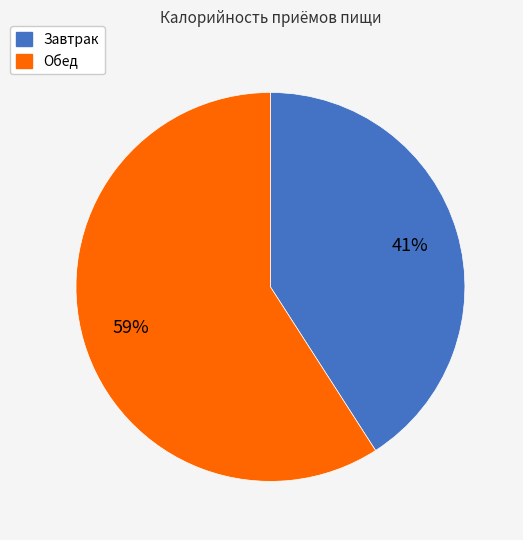

Count the number of slices in the pie.

2